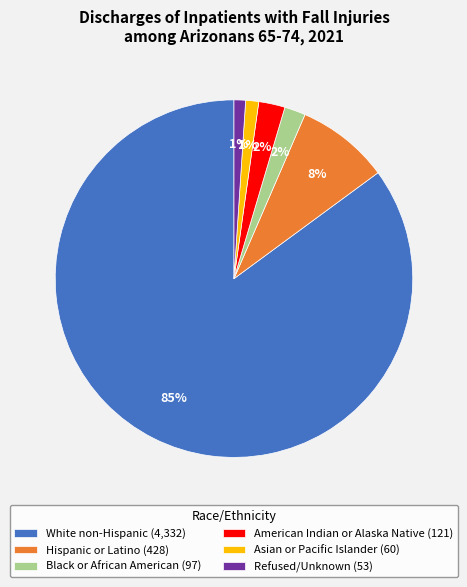

Count the number of slices in the pie.

6